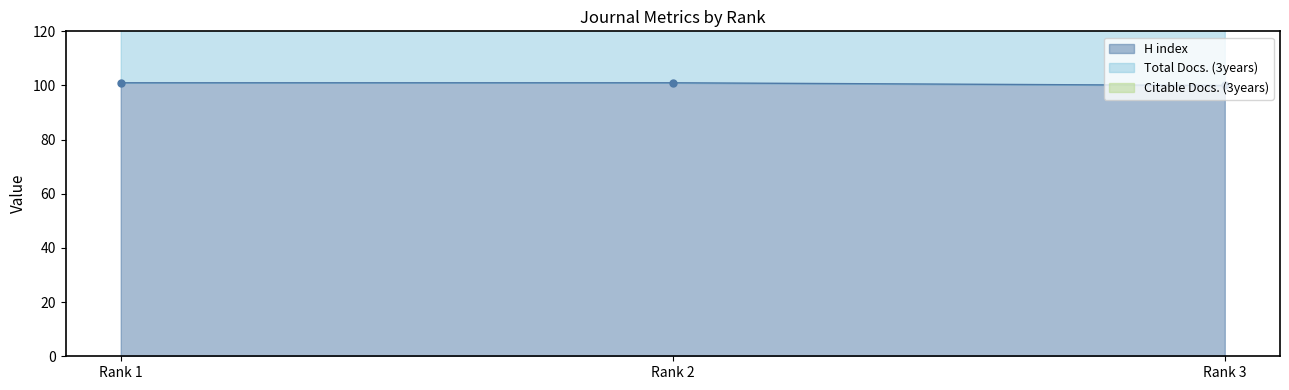

Does the chart have visible grid lines?

No